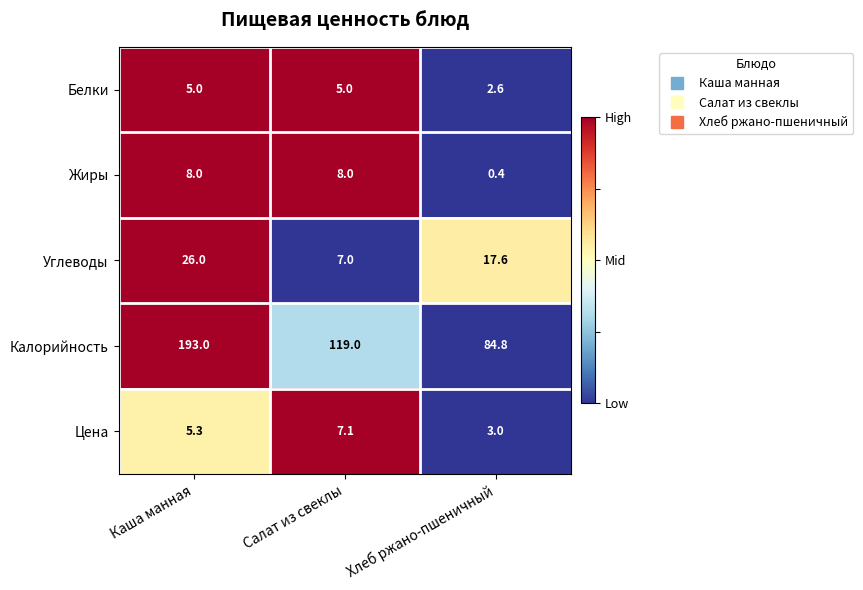

How many distinct data groups are displayed?

5